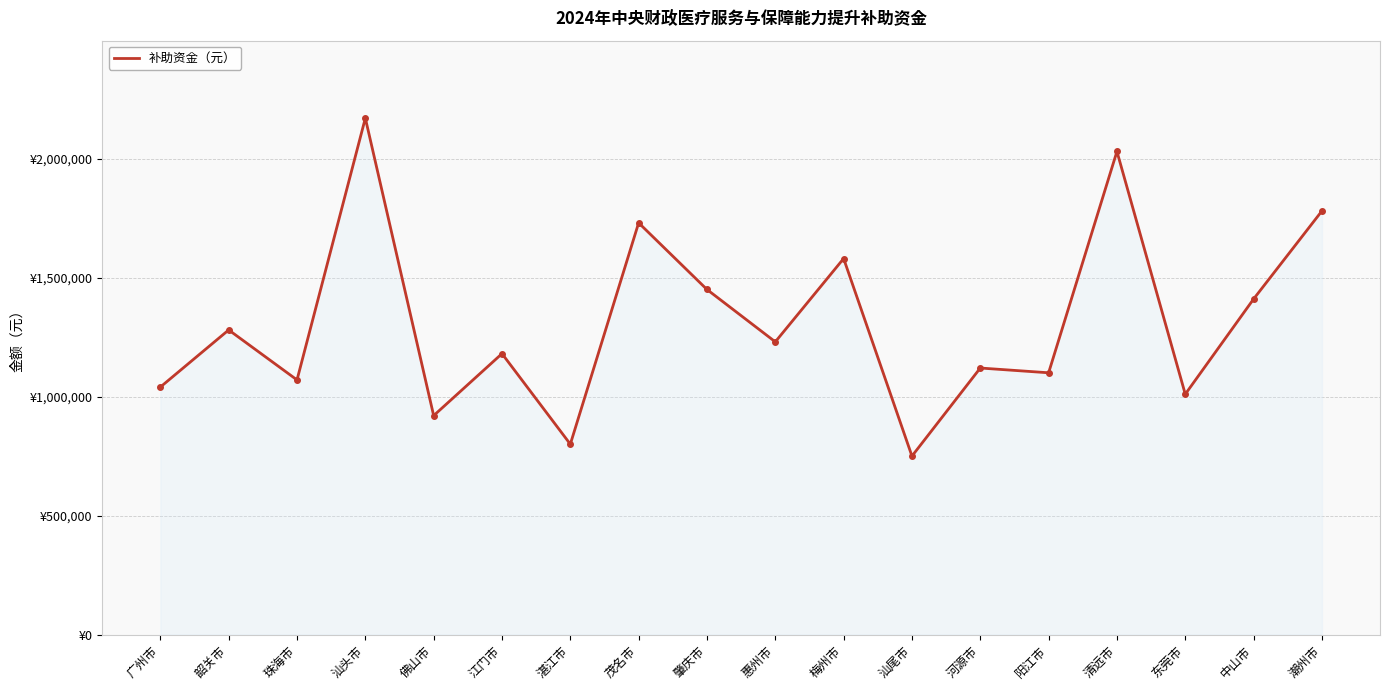

Reading left to right, extract all data points from this chart.

广州市=1040000	韶关市=1280000	珠海市=1070000	汕头市=2170000	佛山市=920000	江门市=1180400	湛江市=800000	茂名市=1730000	肇庆市=1450000	惠州市=1230000	梅州市=1580000	汕尾市=750000	河源市=1120000	阳江市=1100000	清远市=2030000	东莞市=1010000	中山市=1410000	潮州市=1780000